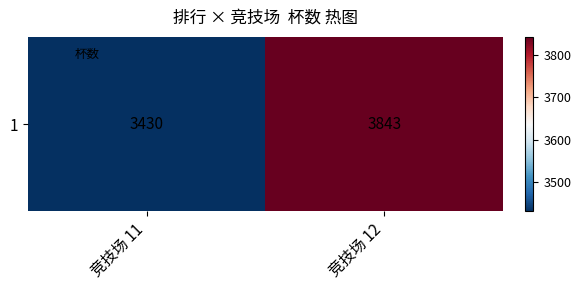

Reading left to right, extract all data points from this chart.

竞技场 11=3430	竞技场 12=3843